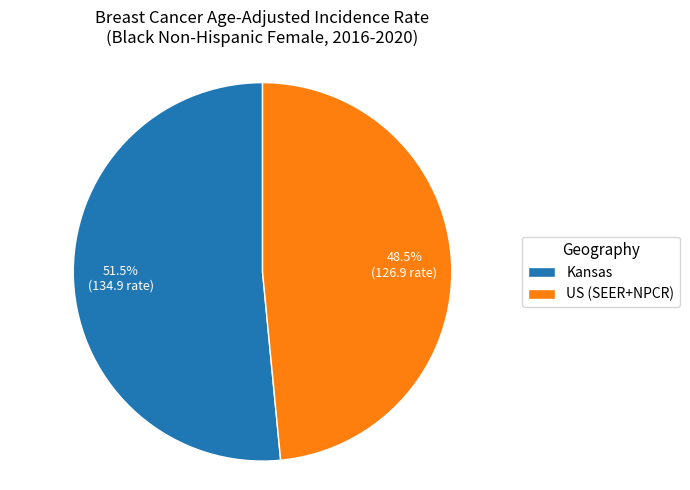

What is the total percentage of US (SEER+NPCR) and Kansas?

100.0%